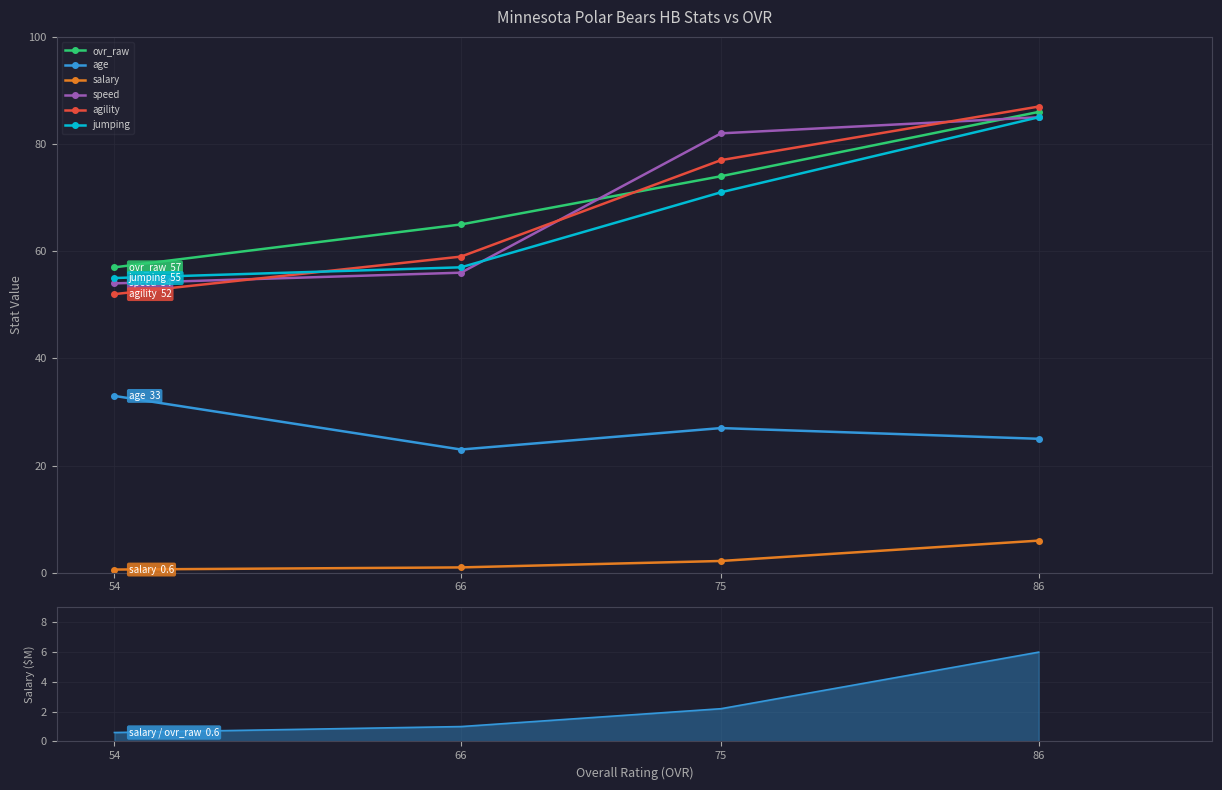

Is the value of age at 86 greater than the value of agility at 86?

No